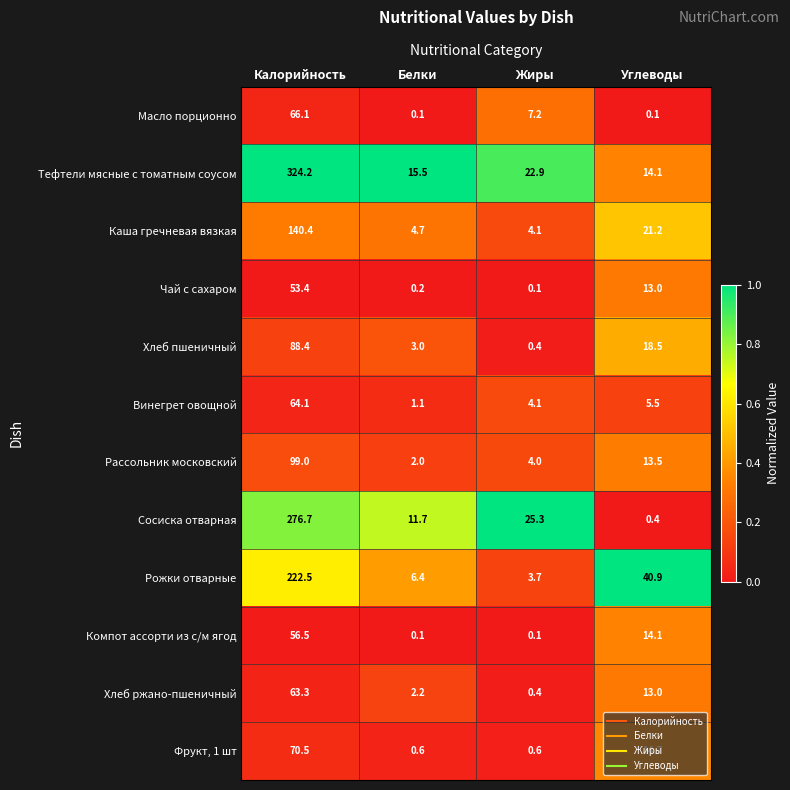

What is the spread (max minus min) of values at Белки?

15.4